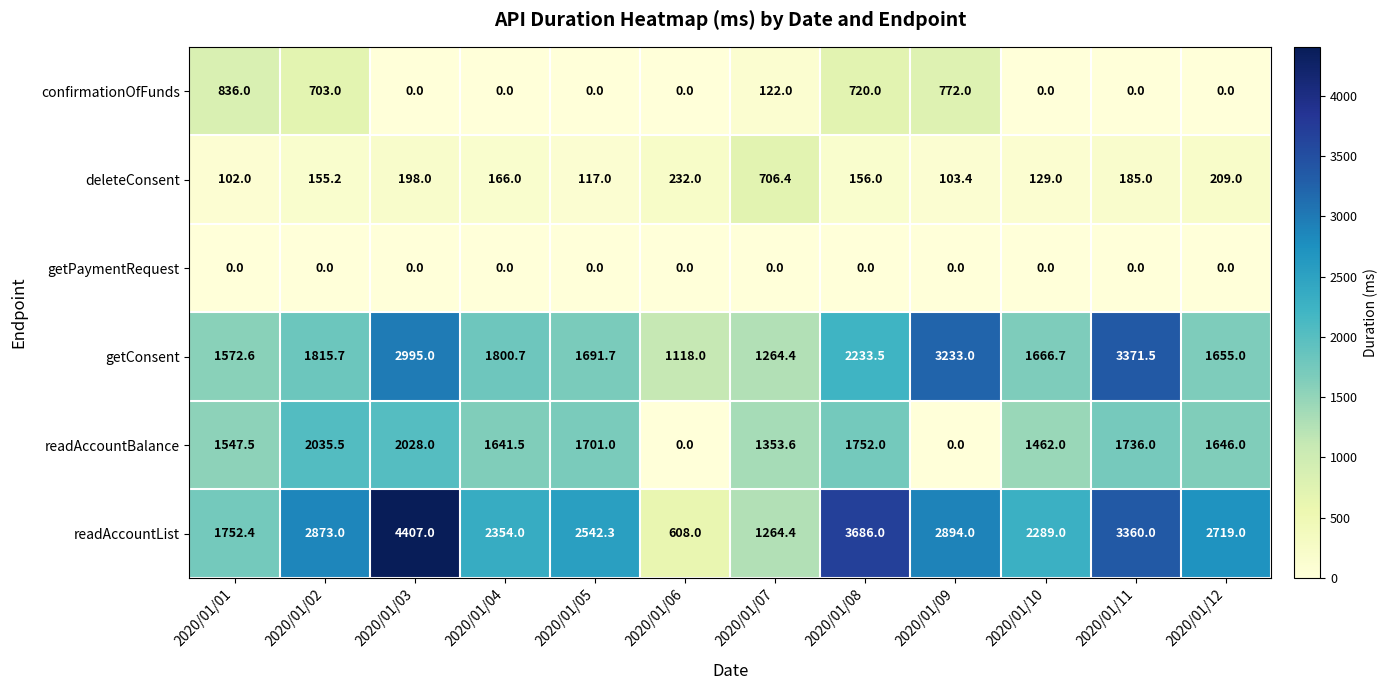

At how many categories does at least one series exceed 1030?

12